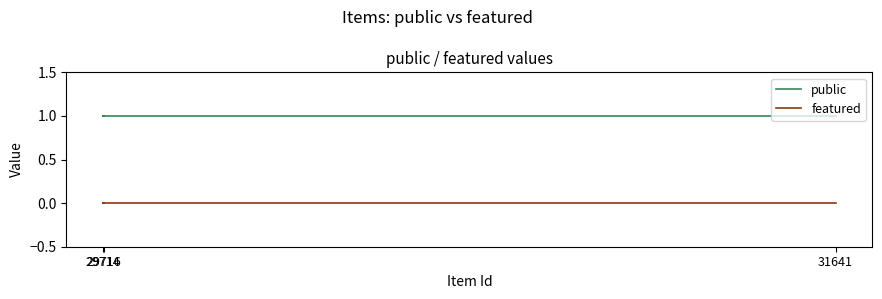

What is the sum of the public values at 29716 and 29714?

2